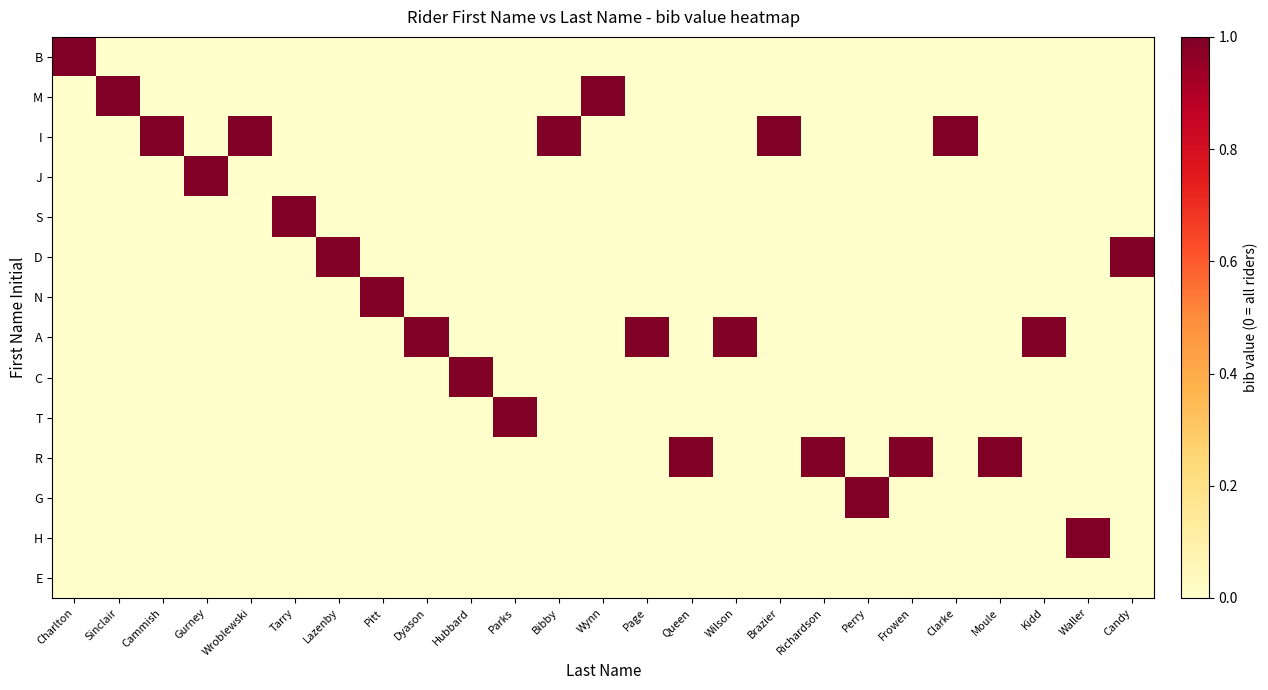

Reading left to right, extract all data points from this chart.

B: Charlton=1	Sinclair=0	Cammish=0	Gurney=0	Wroblewski=0	Tarry=0	Lazenby=0	Pitt=0	Dyason=0	Hubbard=0	Parks=0	Bibby=0	Wynn=0	Page=0	Queen=0	Wilson=0	Brazier=0	Richardson=0	Perry=0	Frowen=0	Clarke=0	Moule=0	Kidd=0	Waller=0	Candy=0
M: Charlton=0	Sinclair=1	Cammish=0	Gurney=0	Wroblewski=0	Tarry=0	Lazenby=0	Pitt=0	Dyason=0	Hubbard=0	Parks=0	Bibby=0	Wynn=1	Page=0	Queen=0	Wilson=0	Brazier=0	Richardson=0	Perry=0	Frowen=0	Clarke=0	Moule=0	Kidd=0	Waller=0	Candy=0
I: Charlton=0	Sinclair=0	Cammish=1	Gurney=0	Wroblewski=1	Tarry=0	Lazenby=0	Pitt=0	Dyason=0	Hubbard=0	Parks=0	Bibby=1	Wynn=0	Page=0	Queen=0	Wilson=0	Brazier=1	Richardson=0	Perry=0	Frowen=0	Clarke=1	Moule=0	Kidd=0	Waller=0	Candy=0
J: Charlton=0	Sinclair=0	Cammish=0	Gurney=1	Wroblewski=0	Tarry=0	Lazenby=0	Pitt=0	Dyason=0	Hubbard=0	Parks=0	Bibby=0	Wynn=0	Page=0	Queen=0	Wilson=0	Brazier=0	Richardson=0	Perry=0	Frowen=0	Clarke=0	Moule=0	Kidd=0	Waller=0	Candy=0
S: Charlton=0	Sinclair=0	Cammish=0	Gurney=0	Wroblewski=0	Tarry=1	Lazenby=0	Pitt=0	Dyason=0	Hubbard=0	Parks=0	Bibby=0	Wynn=0	Page=0	Queen=0	Wilson=0	Brazier=0	Richardson=0	Perry=0	Frowen=0	Clarke=0	Moule=0	Kidd=0	Waller=0	Candy=0
D: Charlton=0	Sinclair=0	Cammish=0	Gurney=0	Wroblewski=0	Tarry=0	Lazenby=1	Pitt=0	Dyason=0	Hubbard=0	Parks=0	Bibby=0	Wynn=0	Page=0	Queen=0	Wilson=0	Brazier=0	Richardson=0	Perry=0	Frowen=0	Clarke=0	Moule=0	Kidd=0	Waller=0	Candy=1
N: Charlton=0	Sinclair=0	Cammish=0	Gurney=0	Wroblewski=0	Tarry=0	Lazenby=0	Pitt=1	Dyason=0	Hubbard=0	Parks=0	Bibby=0	Wynn=0	Page=0	Queen=0	Wilson=0	Brazier=0	Richardson=0	Perry=0	Frowen=0	Clarke=0	Moule=0	Kidd=0	Waller=0	Candy=0
A: Charlton=0	Sinclair=0	Cammish=0	Gurney=0	Wroblewski=0	Tarry=0	Lazenby=0	Pitt=0	Dyason=1	Hubbard=0	Parks=0	Bibby=0	Wynn=0	Page=1	Queen=0	Wilson=1	Brazier=0	Richardson=0	Perry=0	Frowen=0	Clarke=0	Moule=0	Kidd=1	Waller=0	Candy=0
C: Charlton=0	Sinclair=0	Cammish=0	Gurney=0	Wroblewski=0	Tarry=0	Lazenby=0	Pitt=0	Dyason=0	Hubbard=1	Parks=0	Bibby=0	Wynn=0	Page=0	Queen=0	Wilson=0	Brazier=0	Richardson=0	Perry=0	Frowen=0	Clarke=0	Moule=0	Kidd=0	Waller=0	Candy=0
T: Charlton=0	Sinclair=0	Cammish=0	Gurney=0	Wroblewski=0	Tarry=0	Lazenby=0	Pitt=0	Dyason=0	Hubbard=0	Parks=1	Bibby=0	Wynn=0	Page=0	Queen=0	Wilson=0	Brazier=0	Richardson=0	Perry=0	Frowen=0	Clarke=0	Moule=0	Kidd=0	Waller=0	Candy=0
R: Charlton=0	Sinclair=0	Cammish=0	Gurney=0	Wroblewski=0	Tarry=0	Lazenby=0	Pitt=0	Dyason=0	Hubbard=0	Parks=0	Bibby=0	Wynn=0	Page=0	Queen=1	Wilson=0	Brazier=0	Richardson=1	Perry=0	Frowen=1	Clarke=0	Moule=1	Kidd=0	Waller=0	Candy=0
G: Charlton=0	Sinclair=0	Cammish=0	Gurney=0	Wroblewski=0	Tarry=0	Lazenby=0	Pitt=0	Dyason=0	Hubbard=0	Parks=0	Bibby=0	Wynn=0	Page=0	Queen=0	Wilson=0	Brazier=0	Richardson=0	Perry=1	Frowen=0	Clarke=0	Moule=0	Kidd=0	Waller=0	Candy=0
H: Charlton=0	Sinclair=0	Cammish=0	Gurney=0	Wroblewski=0	Tarry=0	Lazenby=0	Pitt=0	Dyason=0	Hubbard=0	Parks=0	Bibby=0	Wynn=0	Page=0	Queen=0	Wilson=0	Brazier=0	Richardson=0	Perry=0	Frowen=0	Clarke=0	Moule=0	Kidd=0	Waller=1	Candy=0
E: Charlton=0	Sinclair=0	Cammish=0	Gurney=0	Wroblewski=0	Tarry=0	Lazenby=0	Pitt=0	Dyason=0	Hubbard=0	Parks=0	Bibby=0	Wynn=0	Page=0	Queen=0	Wilson=0	Brazier=0	Richardson=0	Perry=0	Frowen=0	Clarke=0	Moule=0	Kidd=0	Waller=0	Candy=0